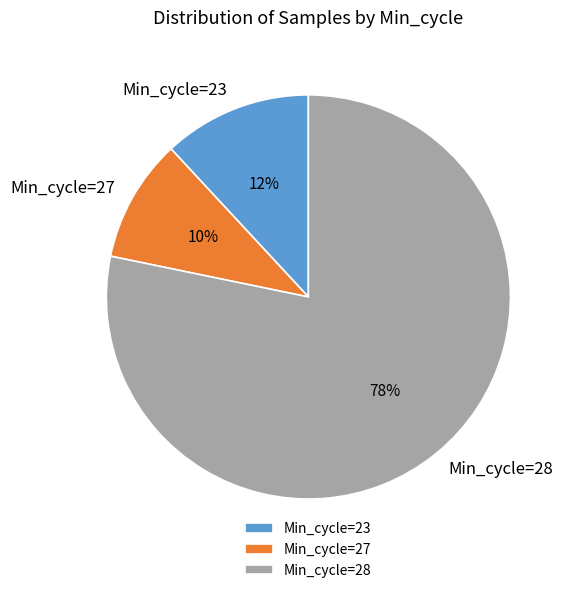

Is it true that Min_cycle=27 is 10% of the pie?

True